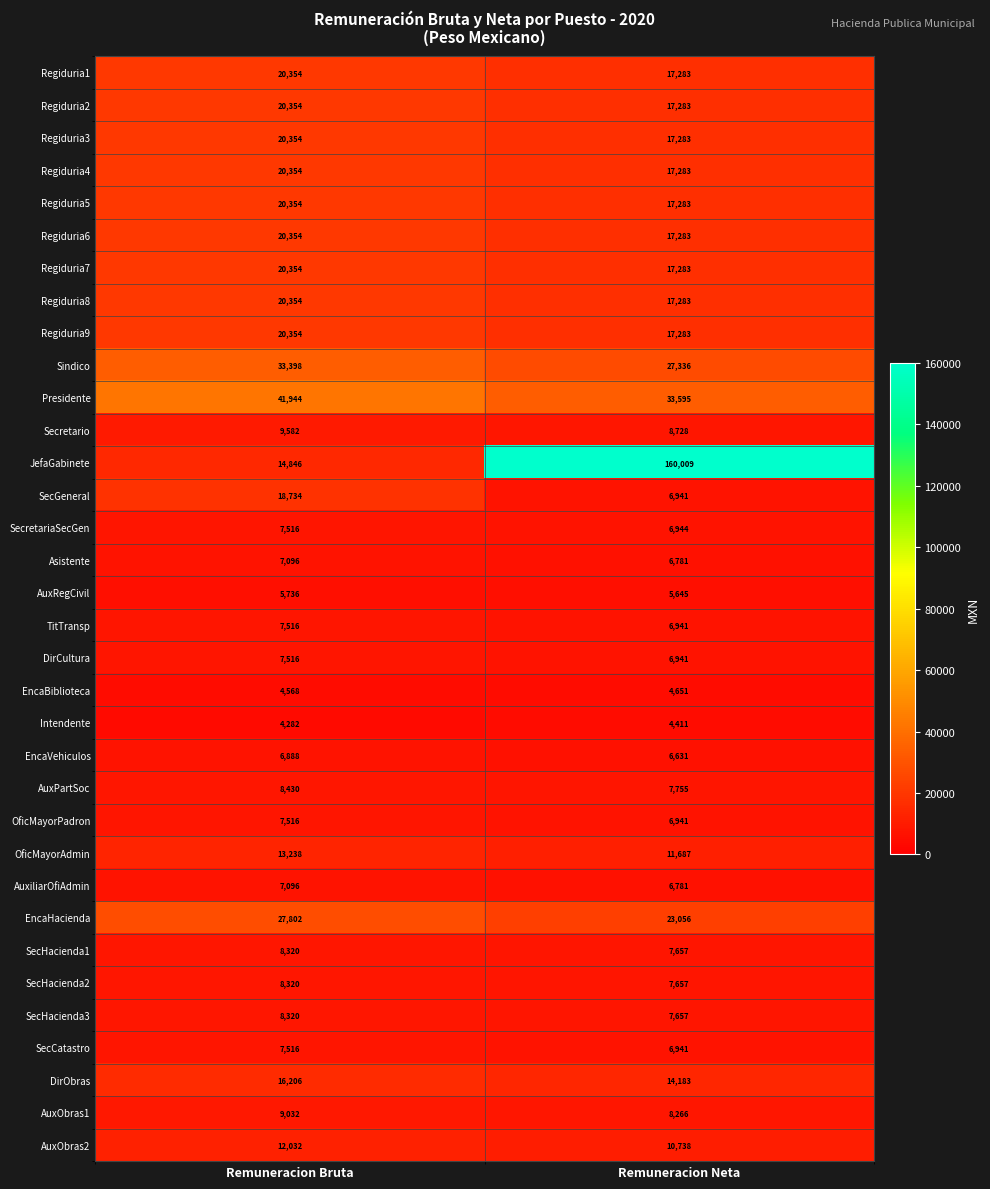

What is the lowest value of the Regiduria7 series?

17283